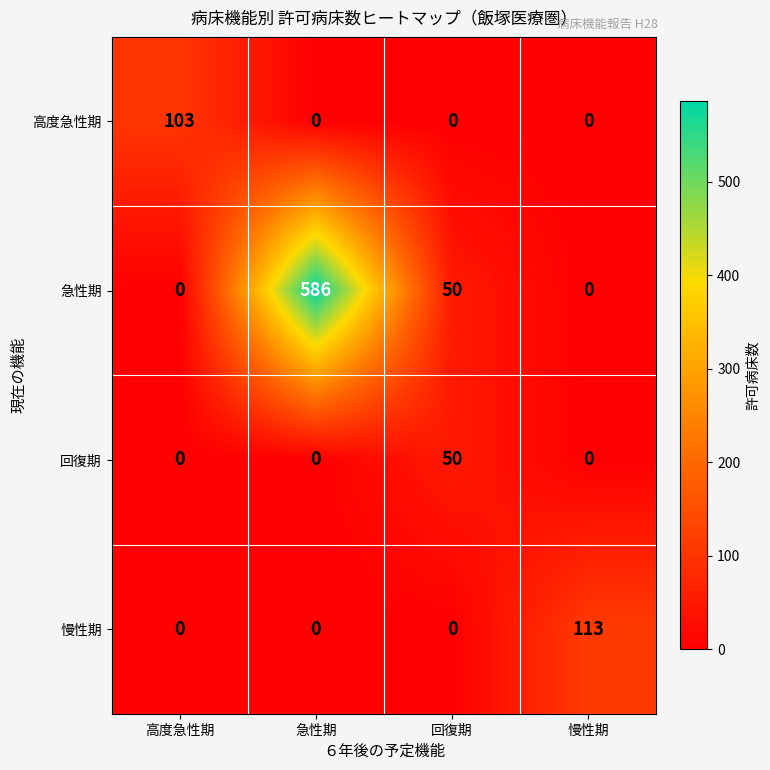

Which series has the widest spread of values?

急性期